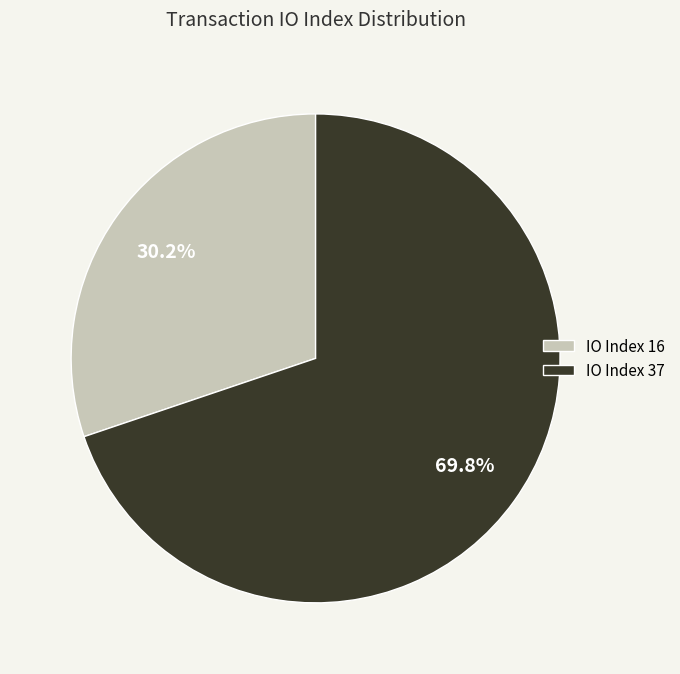

What is the smallest slice in the pie chart?

IO Index 16